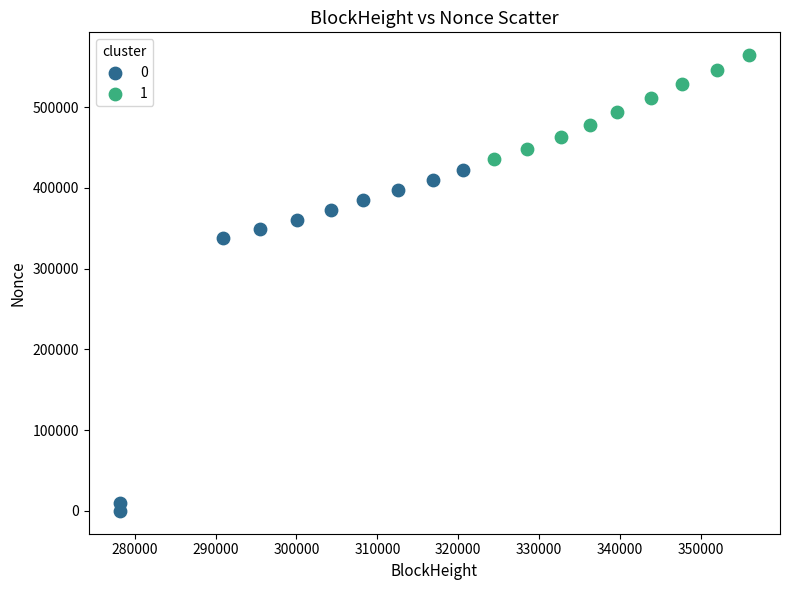

What are all the series names shown in the legend?

0, 1